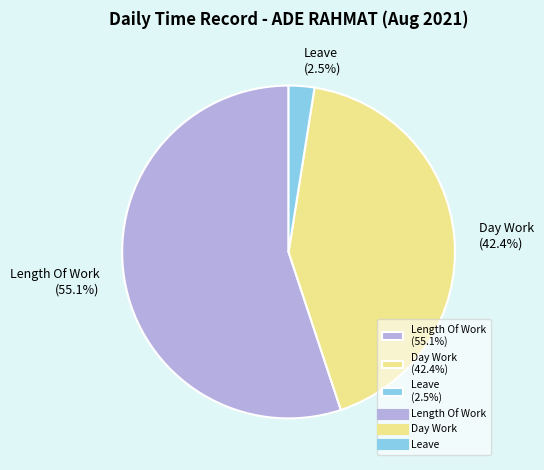

Is there any slice that represents more than half of the pie?

Yes